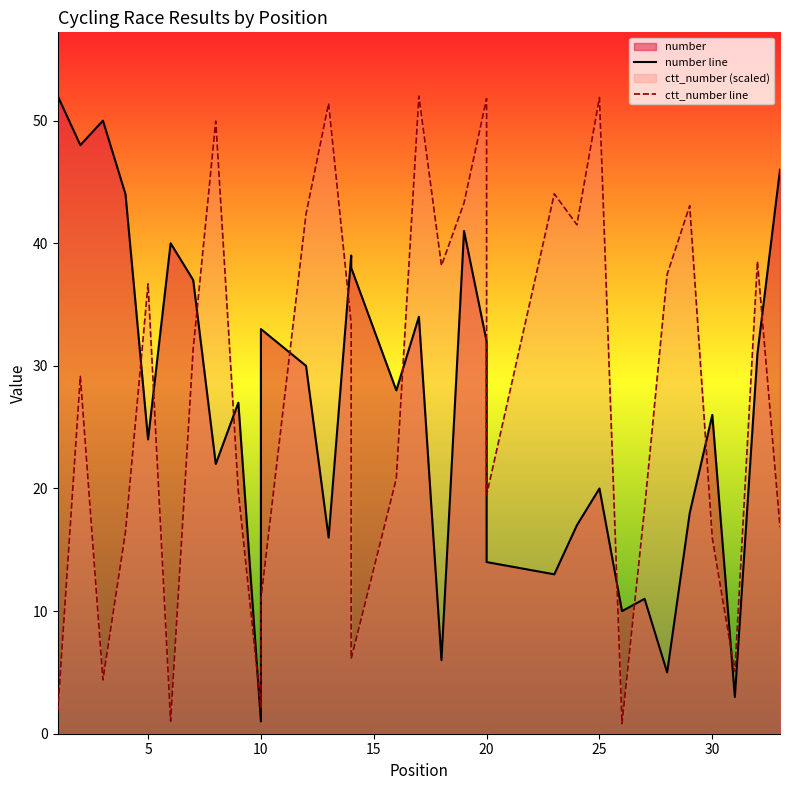

Reading right to left, transcribe all the data shown in this chart.

number line: 46.0	31.0	3.0	26.0	18.0	5.0	11.0	10.0	20.0	17.0	13.0	14.0	29.0	32.0	41.0	6.0	34.0	28.0	38.0	39.0	16.0	30.0	33.0	1.0	27.0	22.0	37.0	40.0	24.0	44.0	50.0	48.0	52.0
ctt_number line: 16.8	38.5	5.1	16.0	43.1	37.5	18.4	0.8	51.9	41.5	44.0	19.5	50.1	51.8	43.3	38.2	52.0	20.8	6.1	33.4	51.4	42.4	11.0	2.1	19.8	50.0	31.4	1.0	36.7	16.5	4.4	29.1	1.8